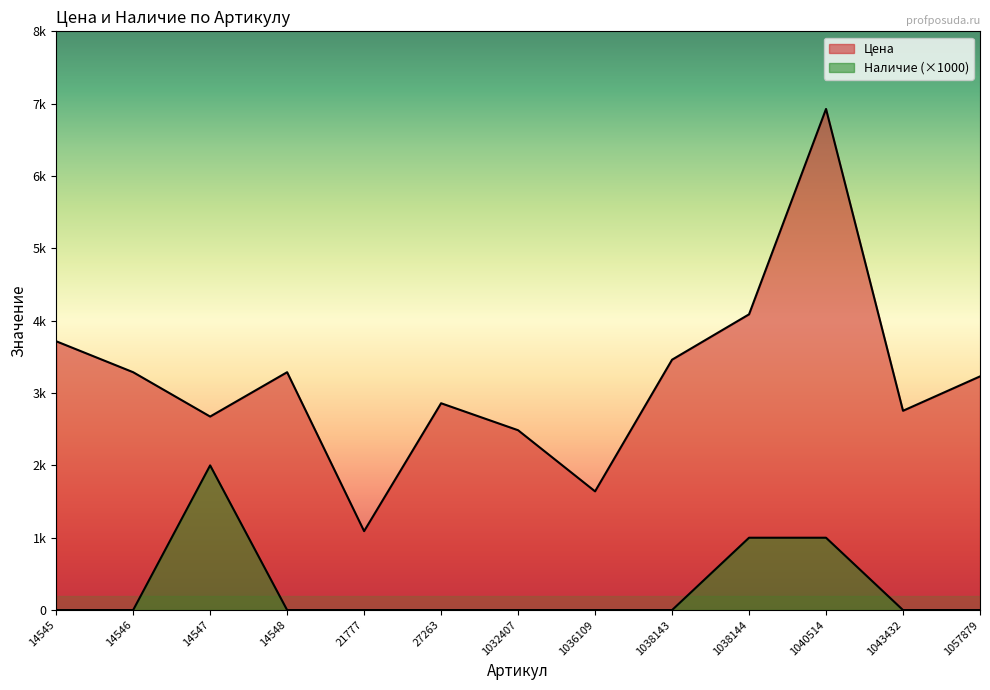

Which label corresponds to the smallest value in the chart?

14545